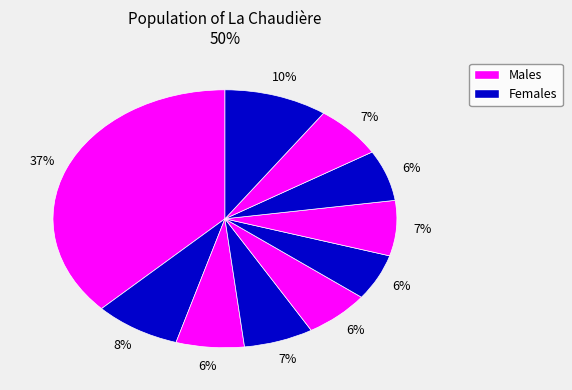

How many slices are in this pie chart?

10